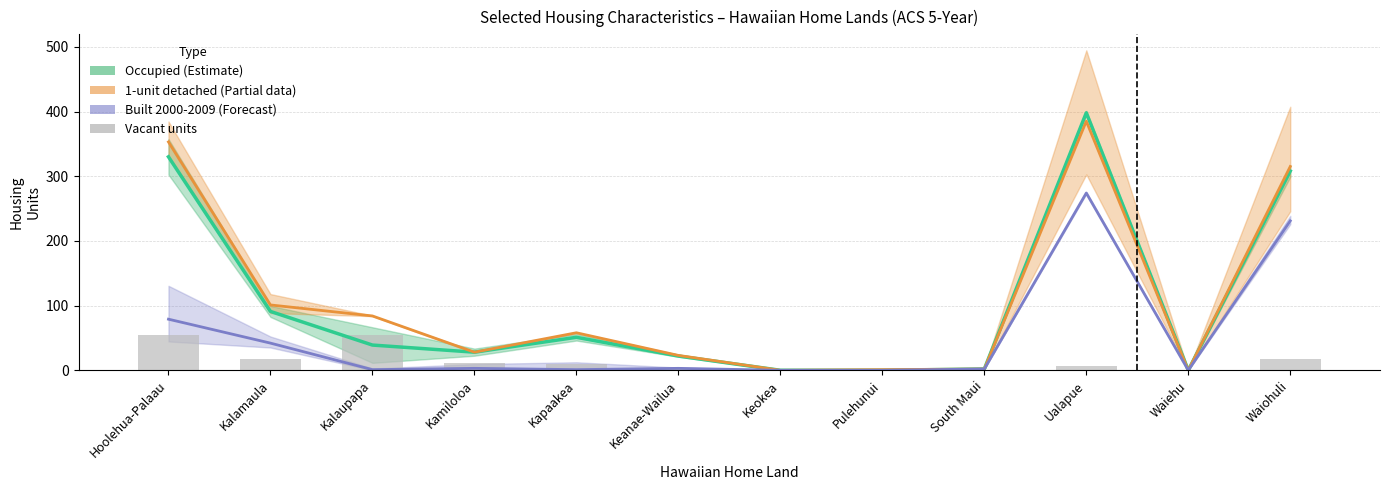

What is the sum of all 1-unit detached values?

1350